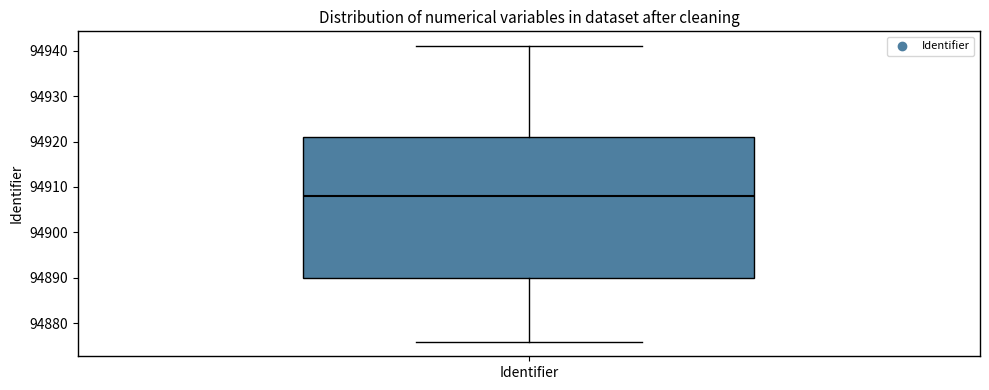

Where does the median line of the box for Identifier sit on the y-axis? The values are not printed on the chart, so give them approximately, as read against the axis.

94908